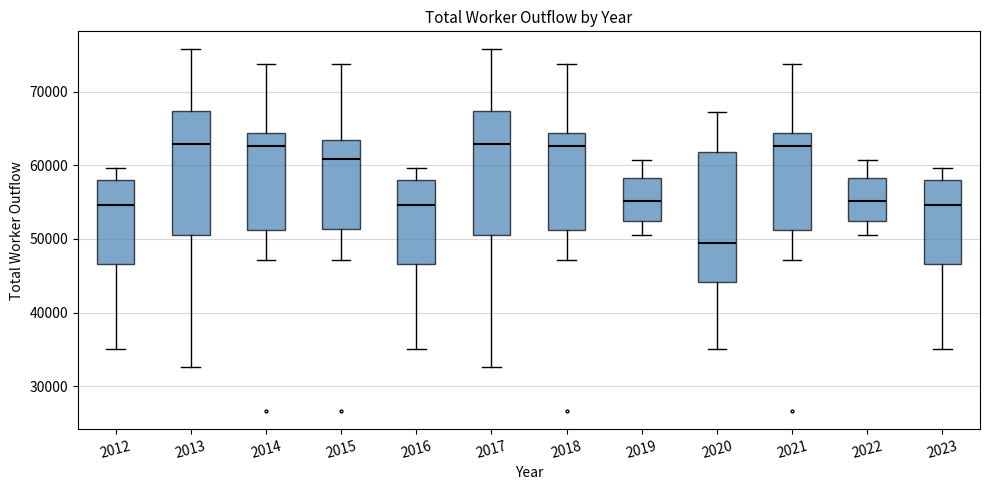

Which box has the lowest median line?

2020